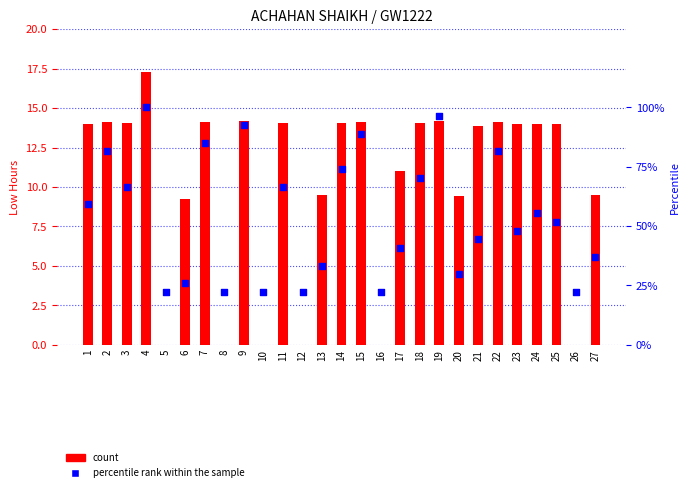

Between 14 and 24, which is larger?

14